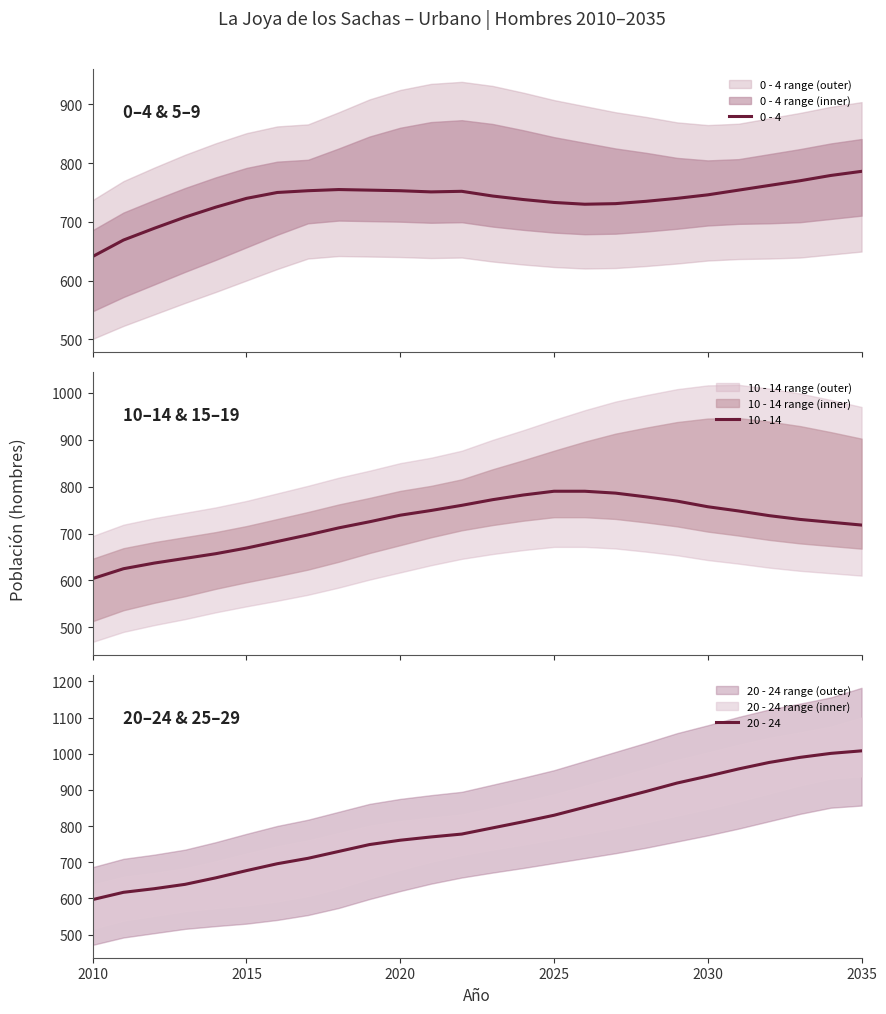

What is the maximum value for 20 - 24?

1008